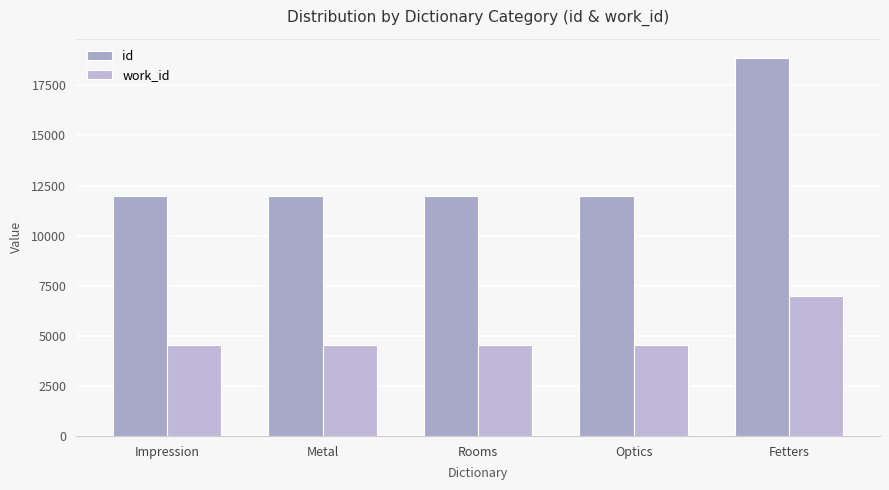

What is the label of the 1st bar from the right?

Fetters